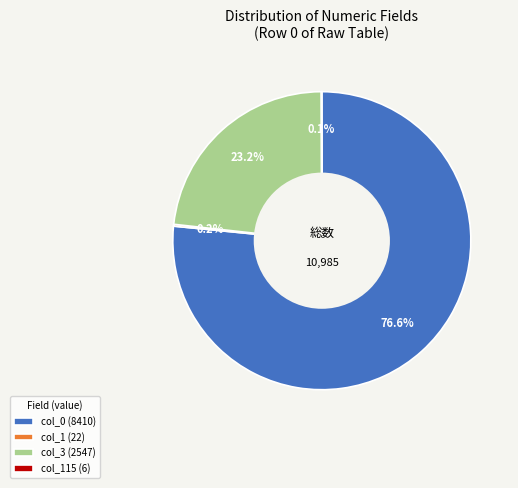

Does any single category account for the majority?

Yes